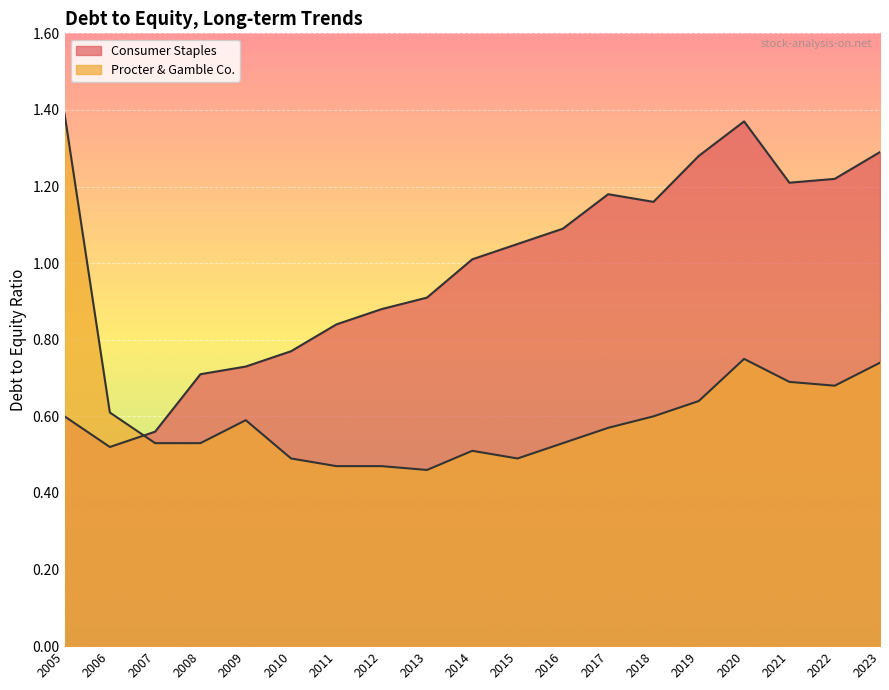

At which label does Procter & Gamble Co. reach its minimum?

2013